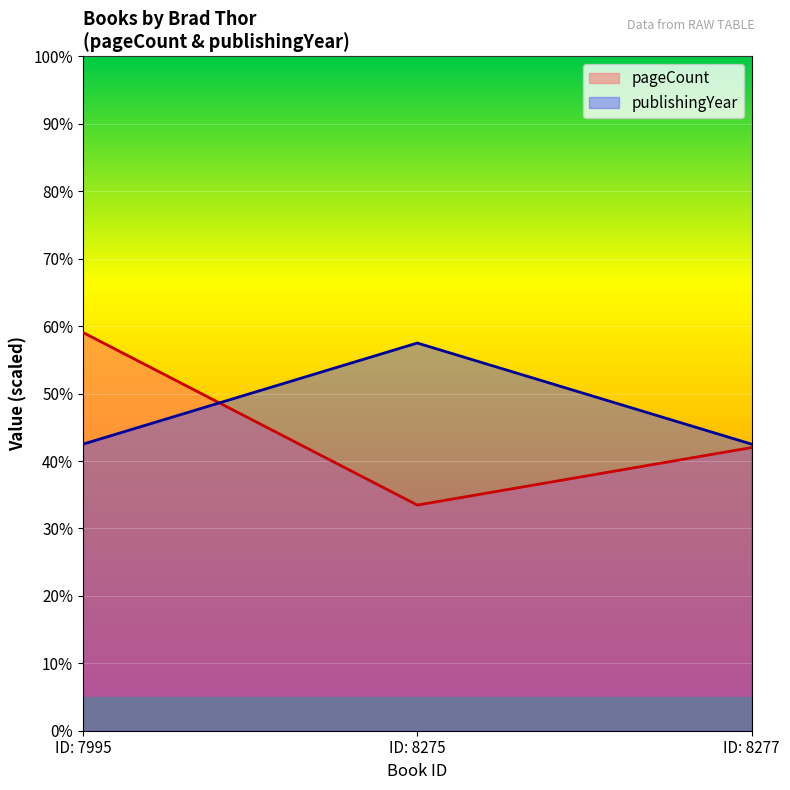

At ID: 7995, list the series in order from smallest to largest.

publishingYear, pageCount